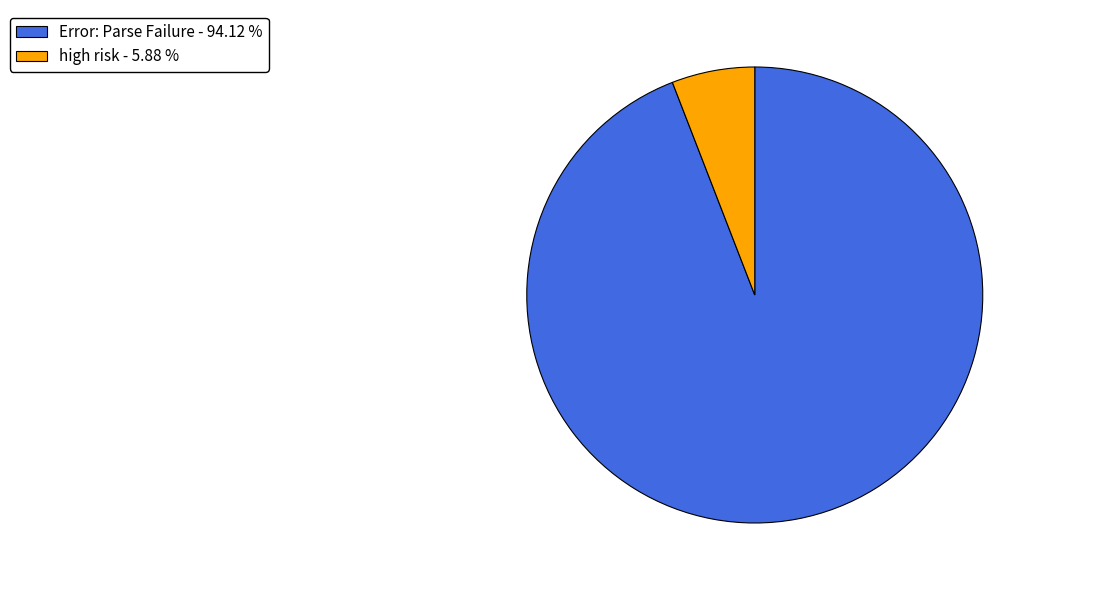

Is the sum of Error: Parse Failure and high risk greater than half?

Yes